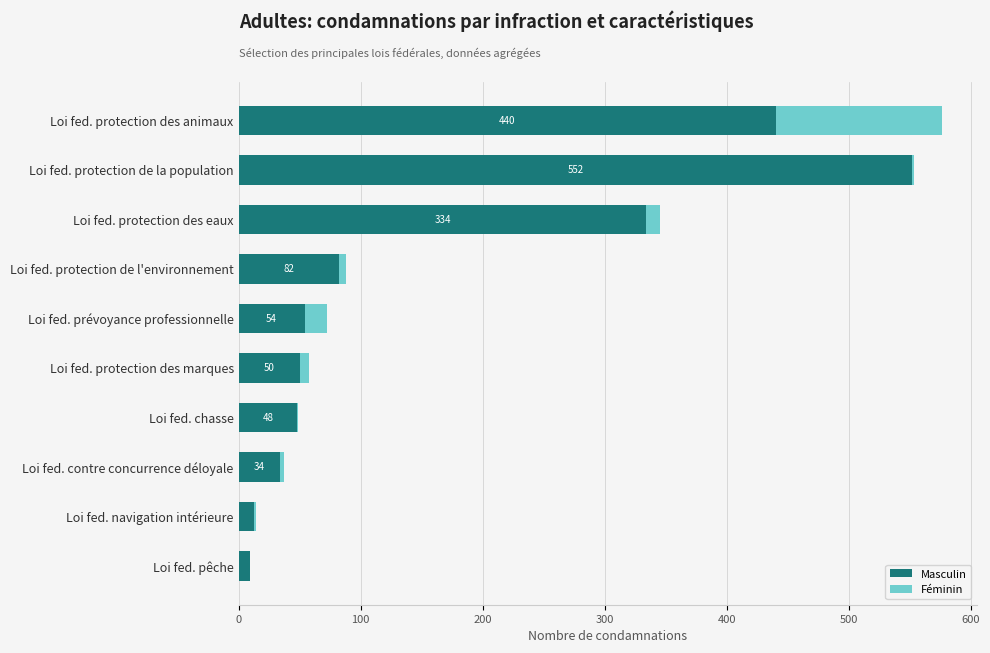

At which label does Masculin reach its peak?

Loi fed. protection de la population